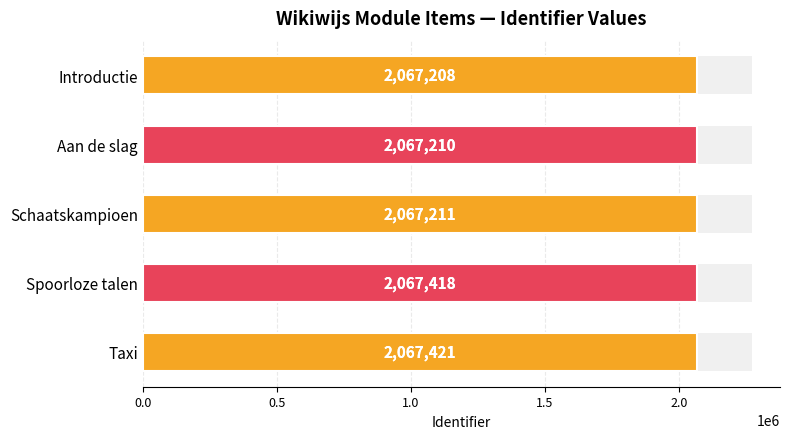

What value does the data have at Schaatskampioen, to the nearest 5?

2067210